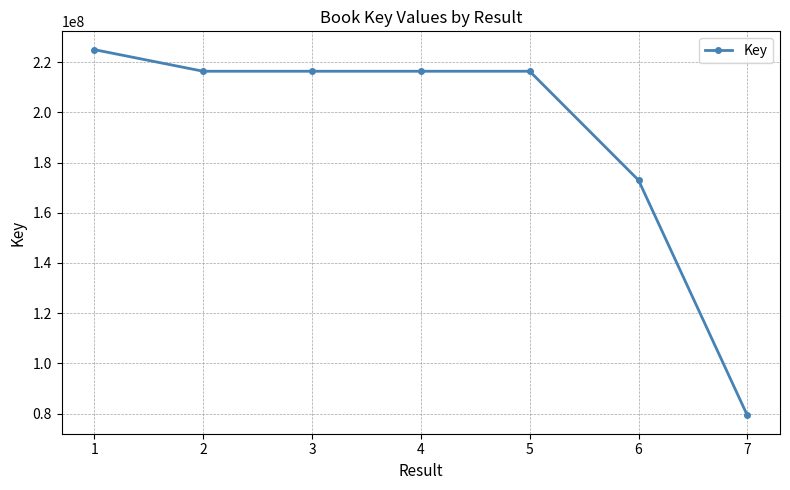

What is the average value?

191800688